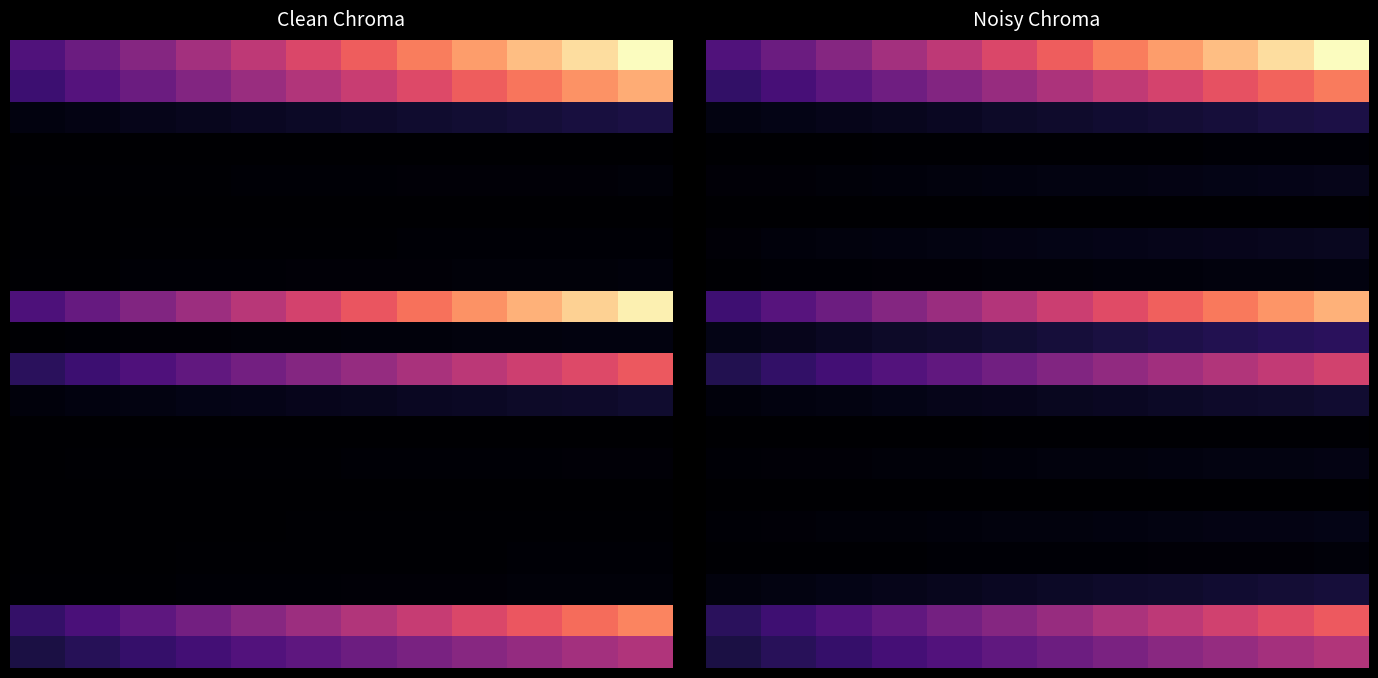

Which has a higher value, 2 or 6?

6